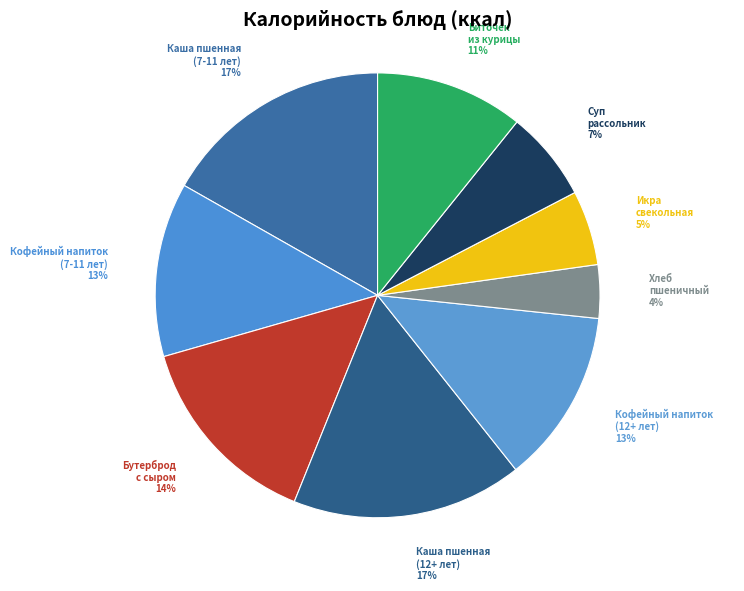

Which slice is the largest?

Каша пшенная молочная (завтрак 7-11)